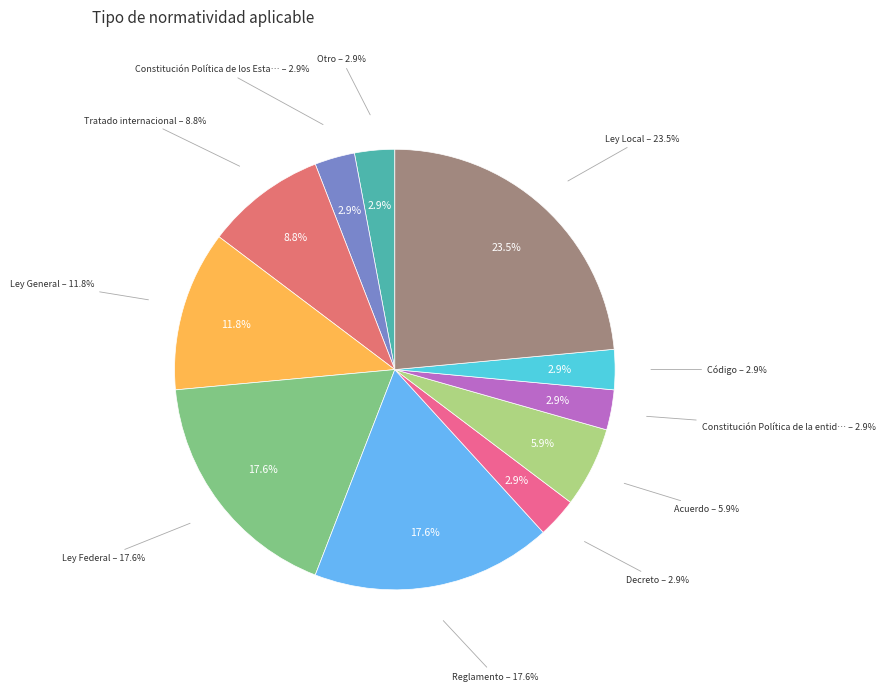

What percentage is NOT represented by Ley Federal?

82.4%